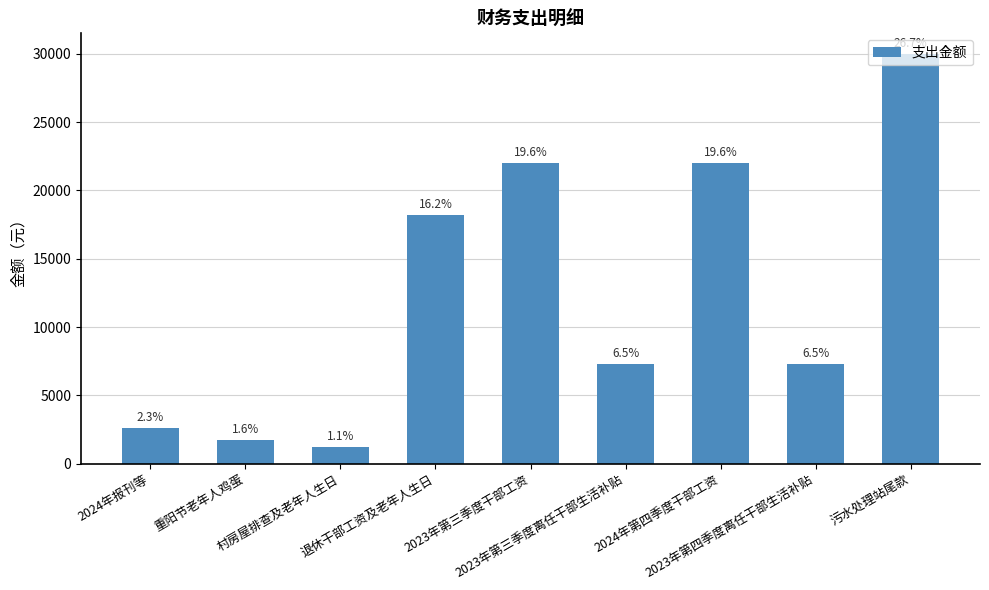

Which category has the highest value across all series?

污水处理站尾款